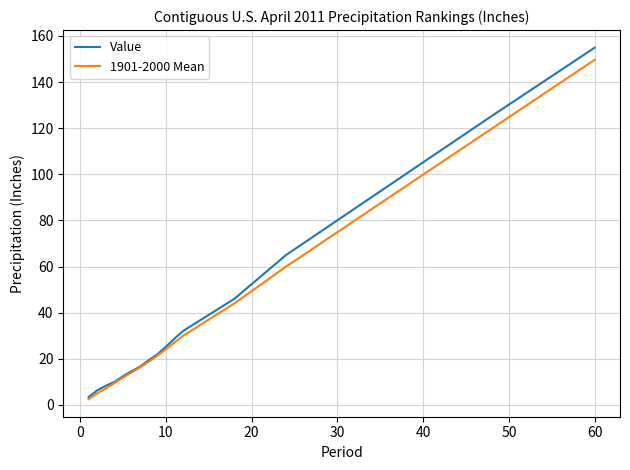

Which series has the largest range (max minus min)?

Value